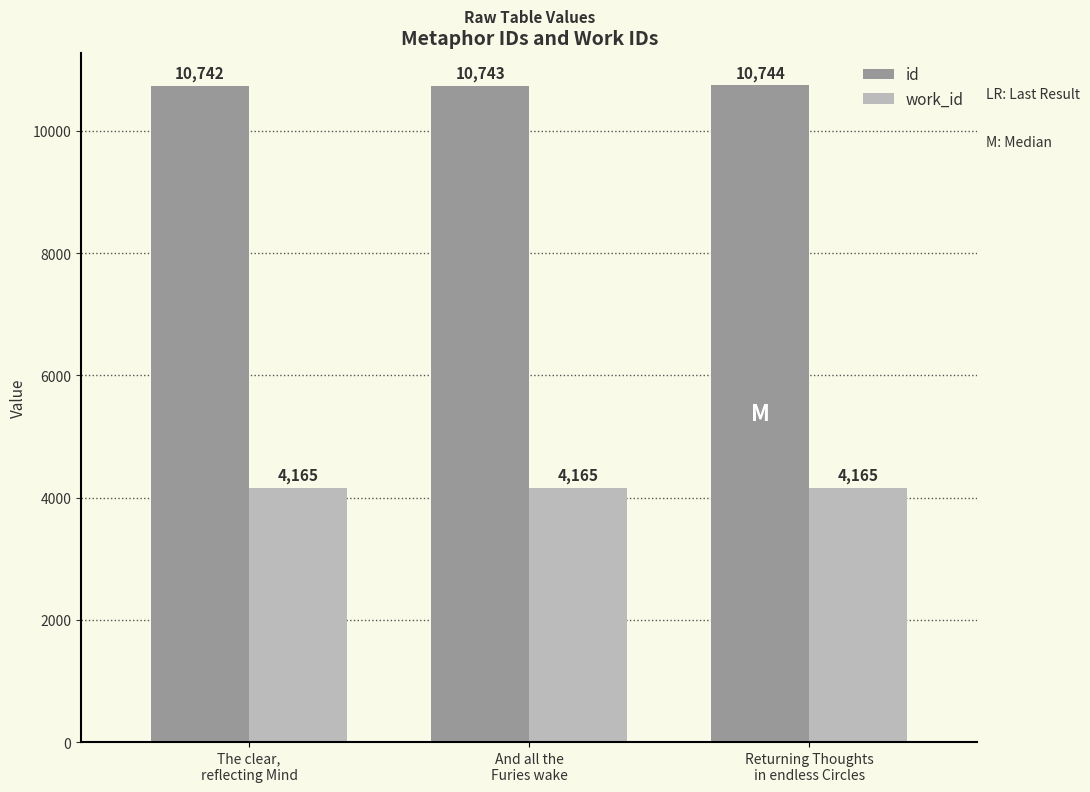

List the series in order of their overall mean, lowest first.

work_id, id